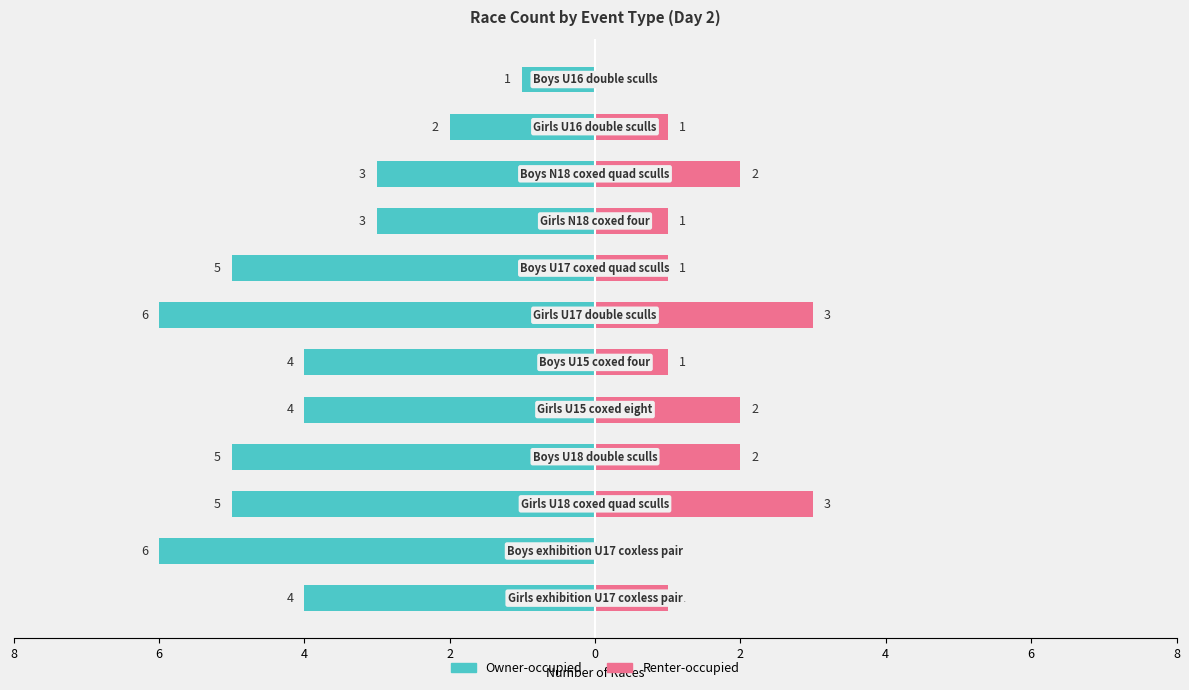

What is the difference between the highest and lowest values at 2?

7